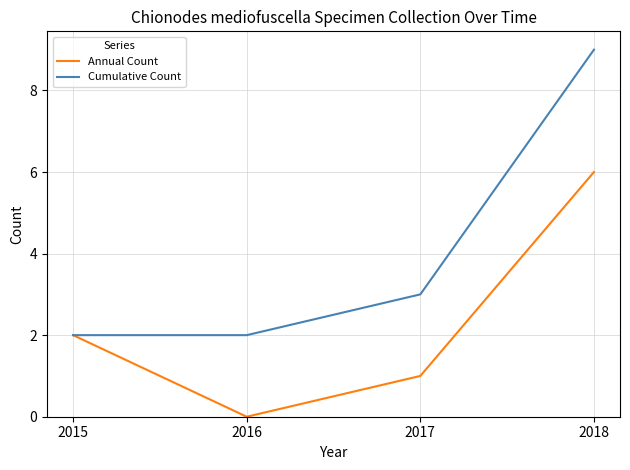

True or false: Cumulative Count has a value of 2 at 2016.

True